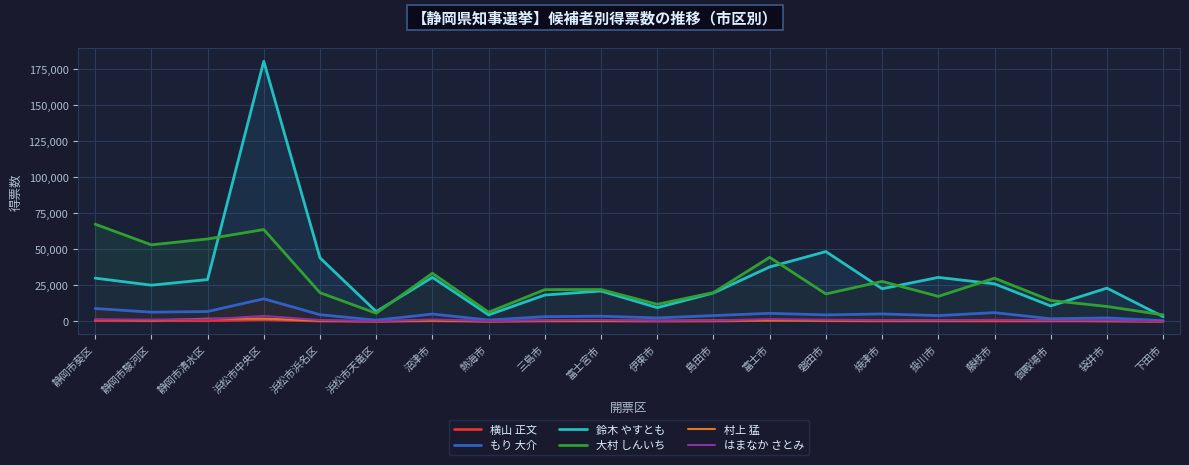

What is the label of the 1st point from the left?

静岡市葵区